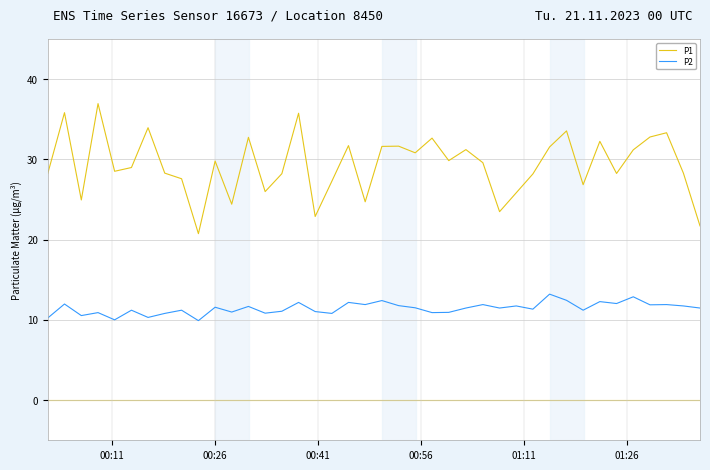

What is the difference between the maximum and minimum values in the P2 series?

3.3